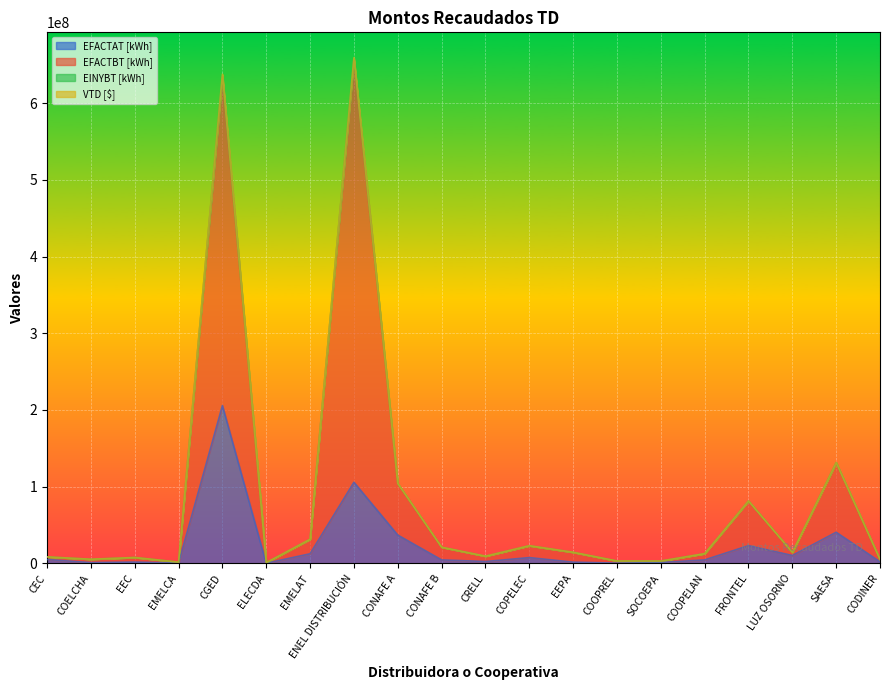

What is the label of the 7th point from the right?

COOPREL